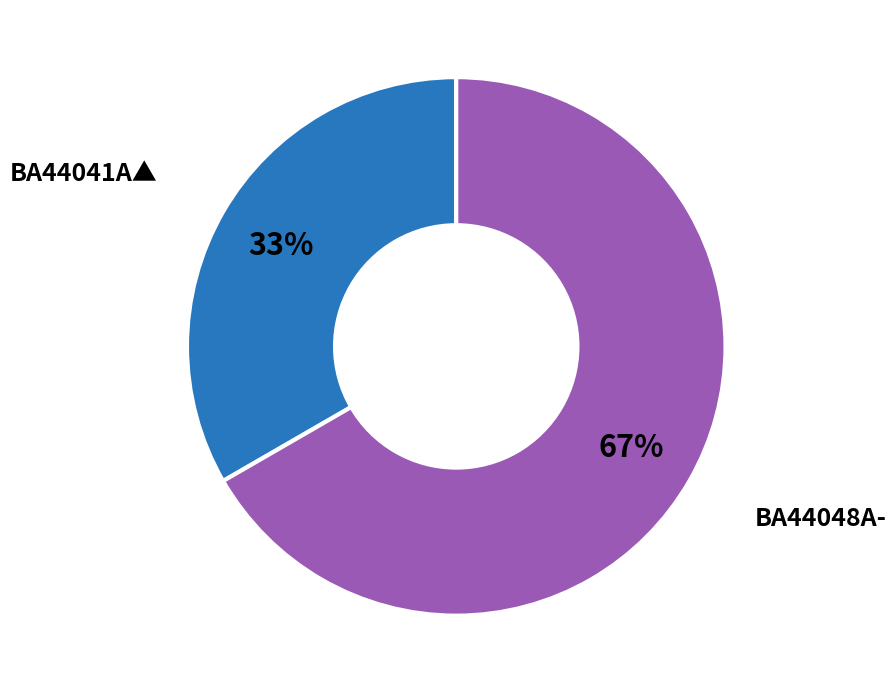

Which slice represents more than half of the pie?

BA44048A-